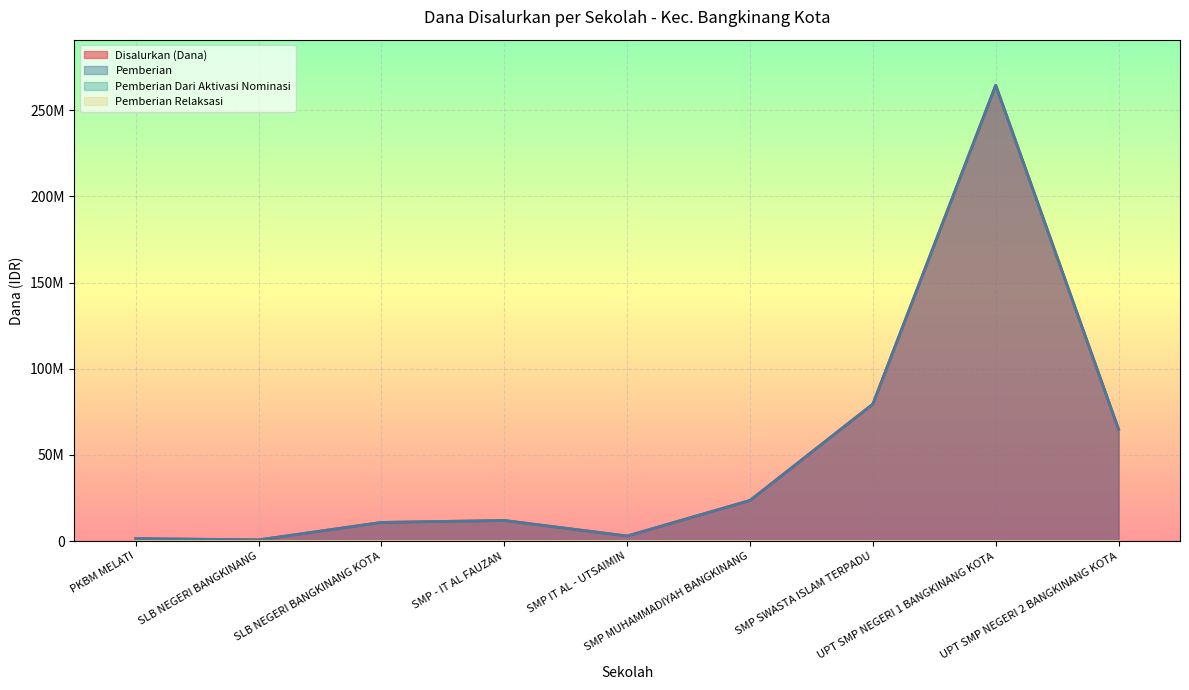

Reading right to left, what are all the values shown in this chart?

Disalurkan (Dana): 64875000	264375000	79500000	23625000	3000000	12000000	10875000	750000	1500000
Pemberian: 64875000	264375000	79500000	23625000	3000000	12000000	10875000	750000	1500000